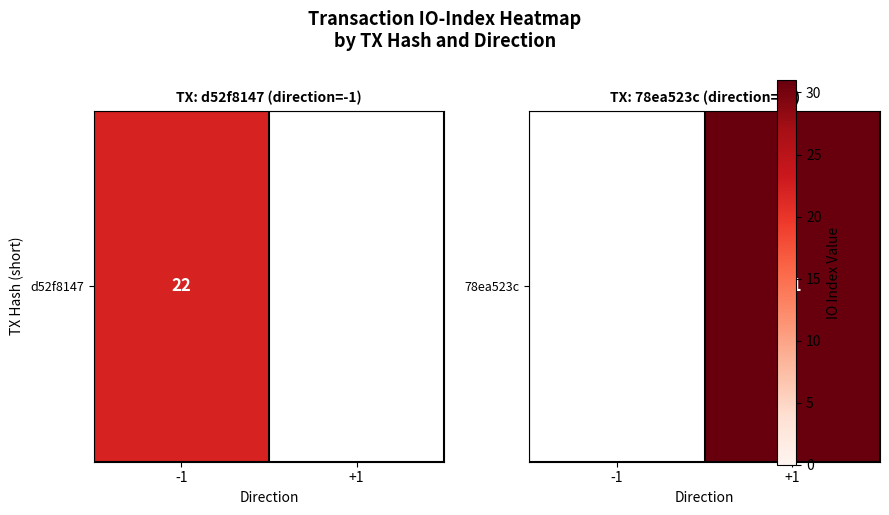

What is the maximum value shown in the chart?

31